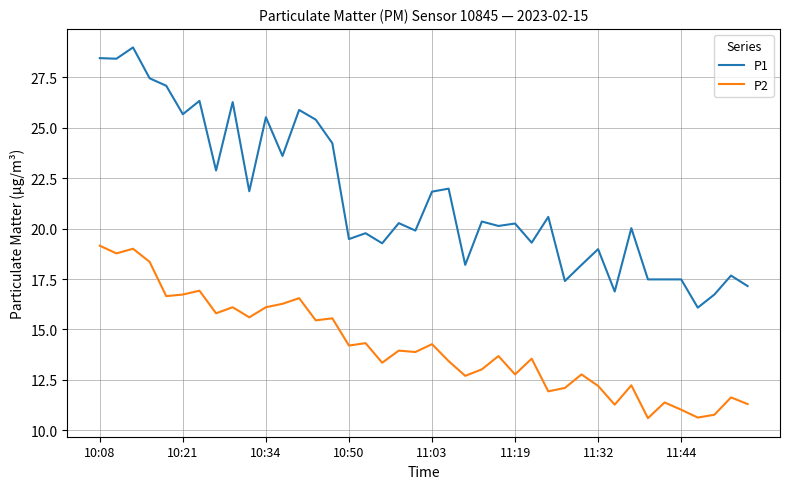

True or false: P1 and P2 intersect in this chart.

False